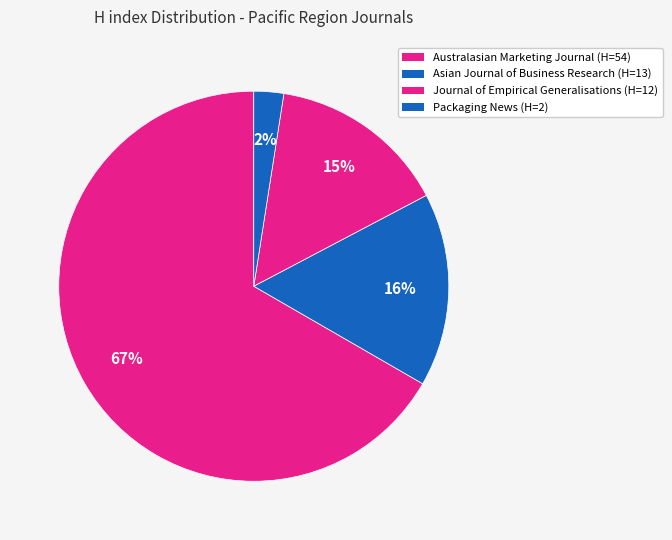

Which category has the biggest portion of the pie?

Australasian Marketing Journal